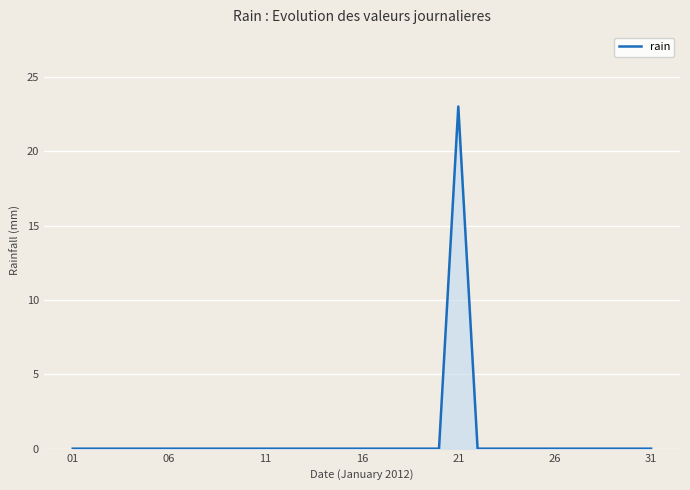

What is the difference between the maximum and minimum values?

23